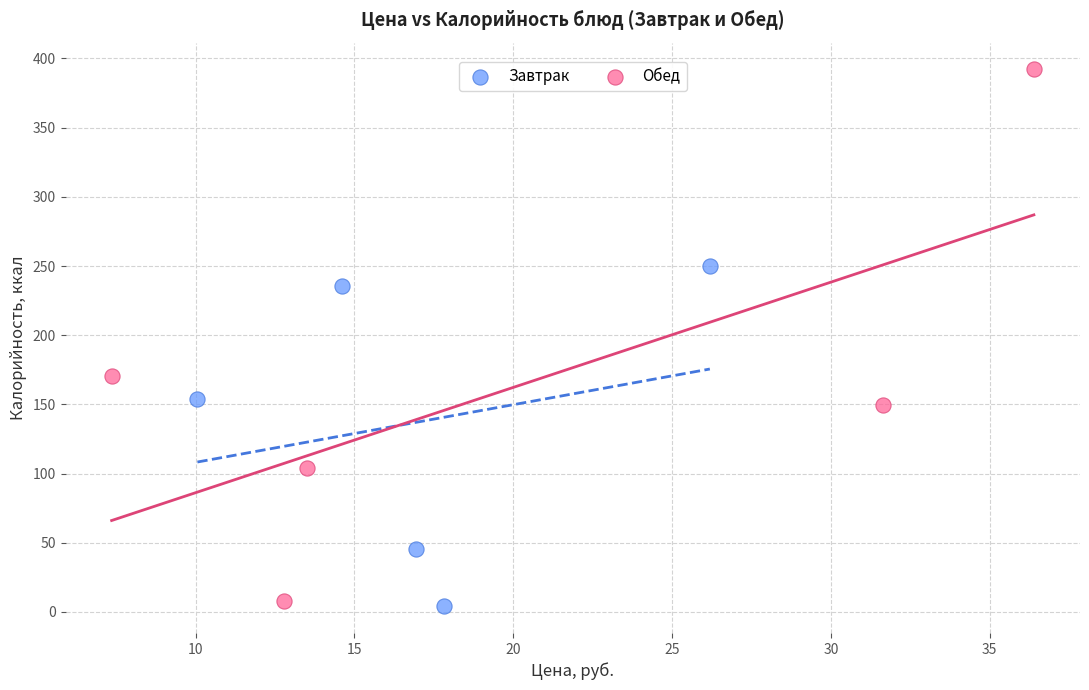

Which series reaches the maximum Y coordinate?

Обед